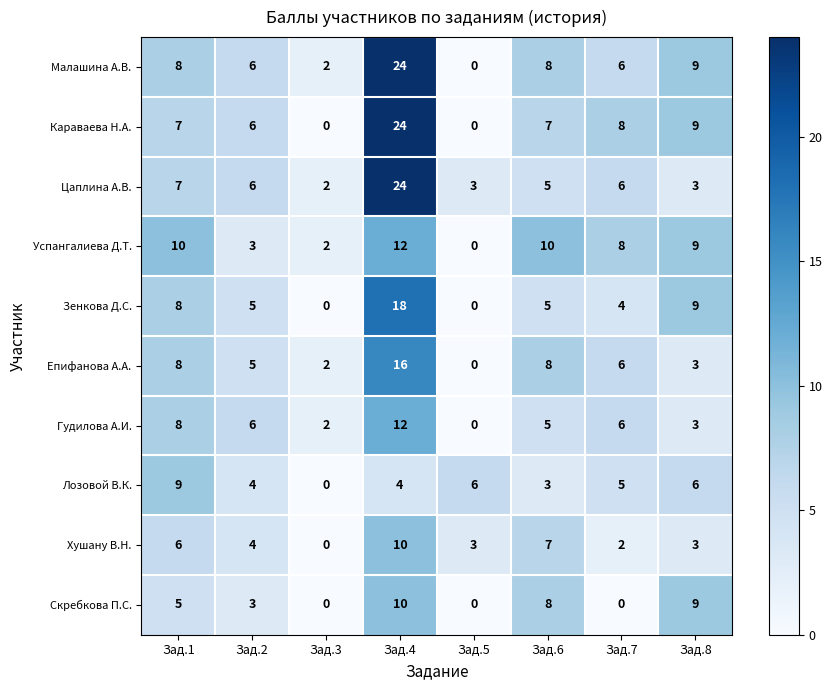

What is the difference between the second highest and minimum values in the Цаплина А.В. series?

5